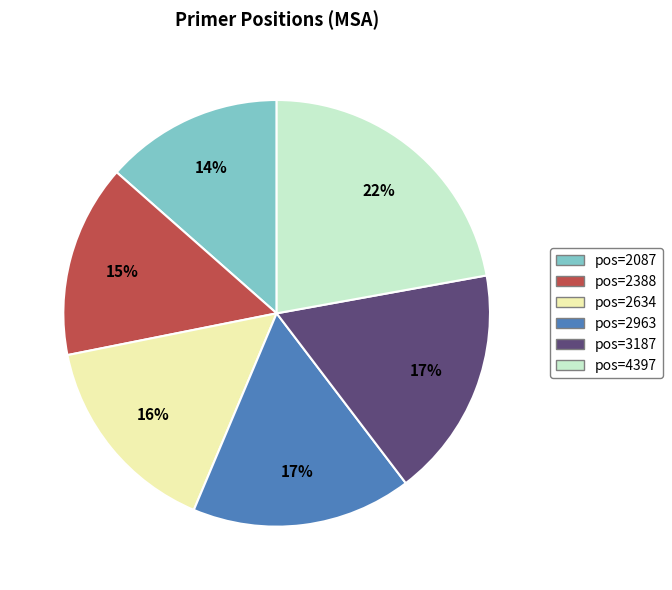

Does any single category account for the majority?

No